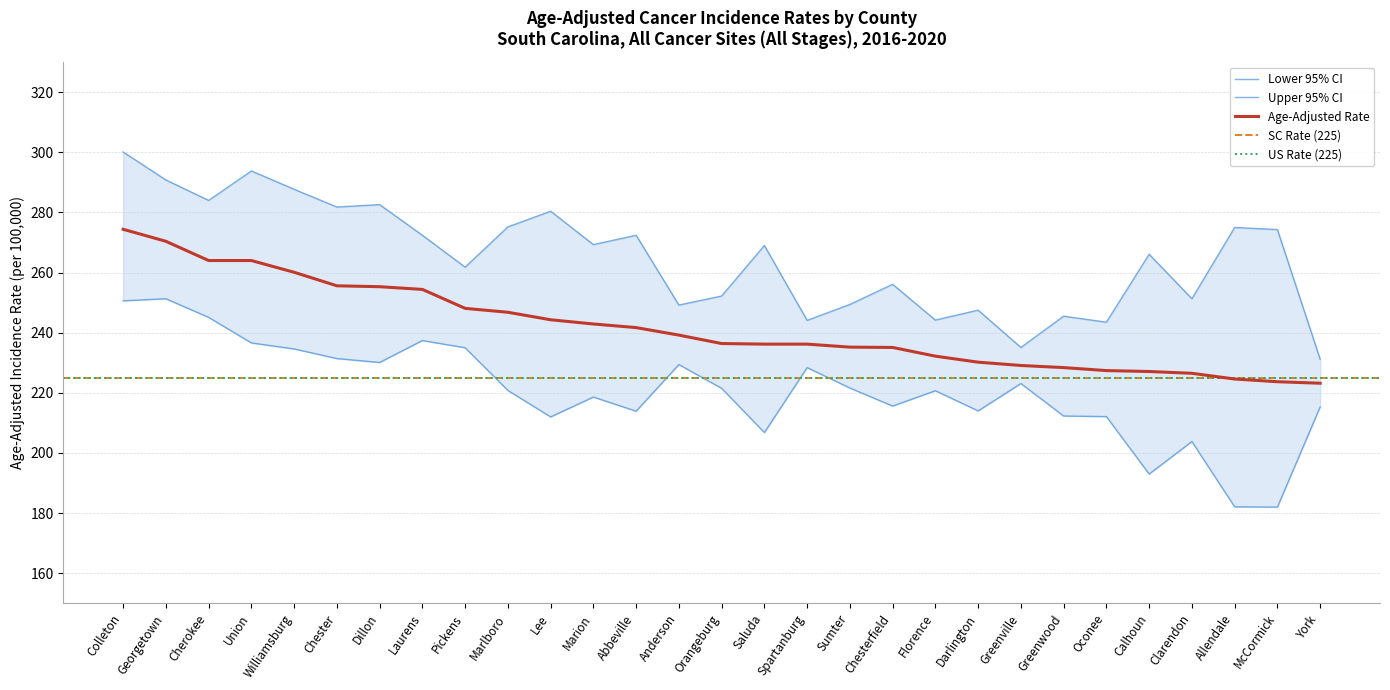

Is it true that Upper 95% CI equals 293.8 at Union?

True